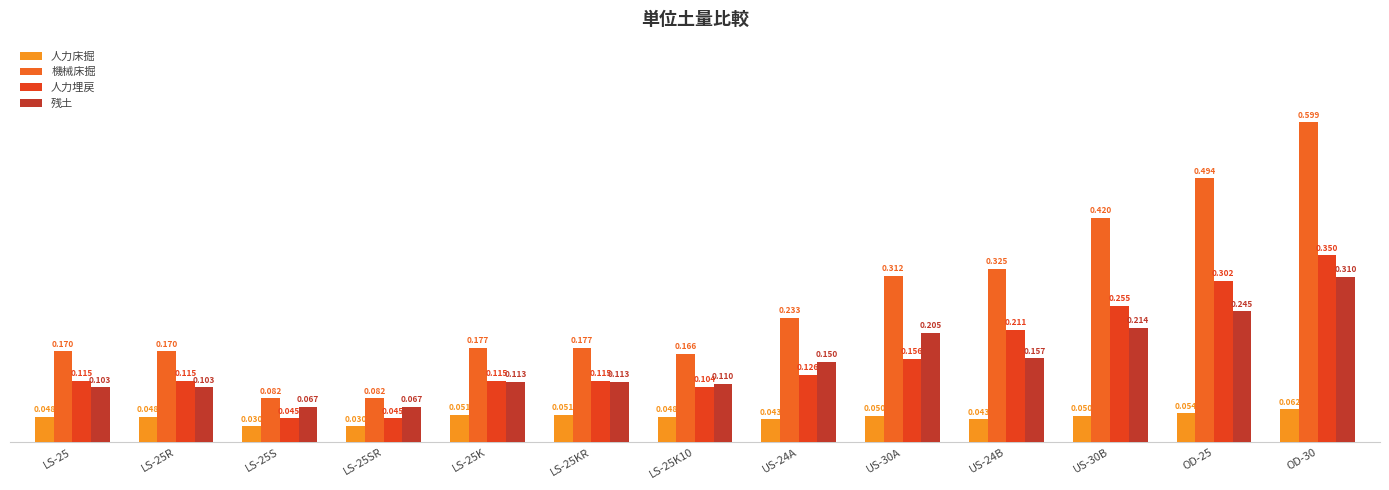

Is the value of 人力床掘 at US-24B greater than the value of 機械床掘 at US-30B?

No